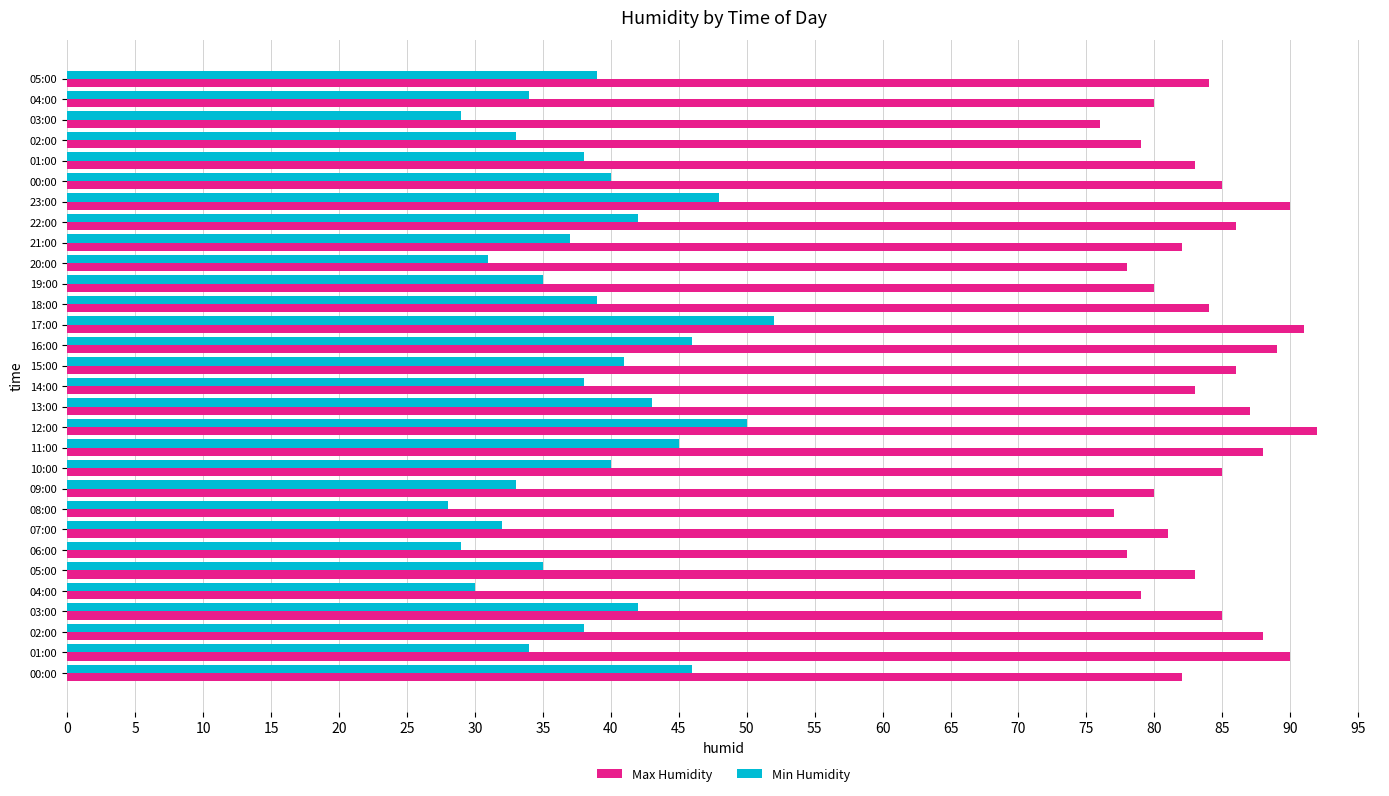

What are all the series names shown in the legend?

Max Humidity, Min Humidity